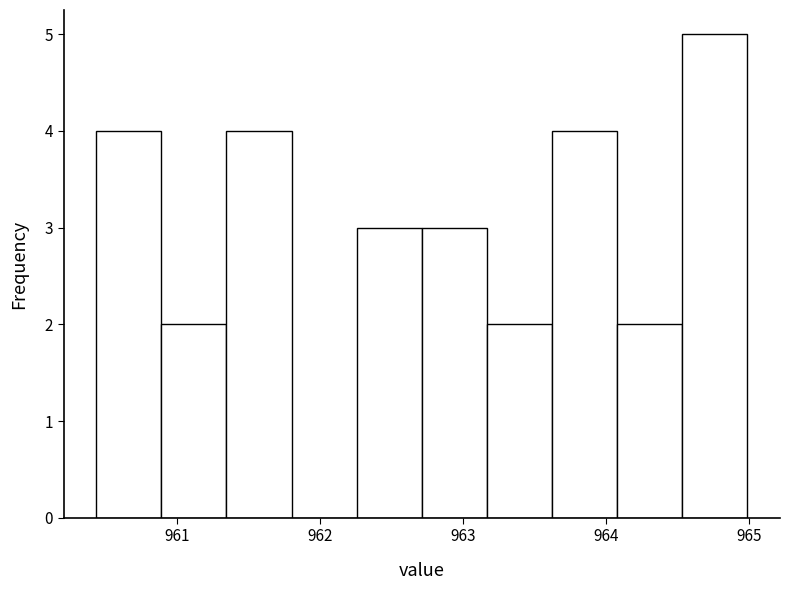

Reading left to right, transcribe this chart: for each bar, give the range it covers on the x-axis and its height. Neither the bar edges nor the heights are printed on the chart, so give them approximately, as read against the axes.

960.4 to 960.9: 4
960.9 to 961.3: 2
961.3 to 961.8: 4
961.8 to 962.3: 0
962.3 to 962.7: 3
962.7 to 963.2: 3
963.2 to 963.6: 2
963.6 to 964.1: 4
964.1 to 964.5: 2
964.5 to 965.0: 5